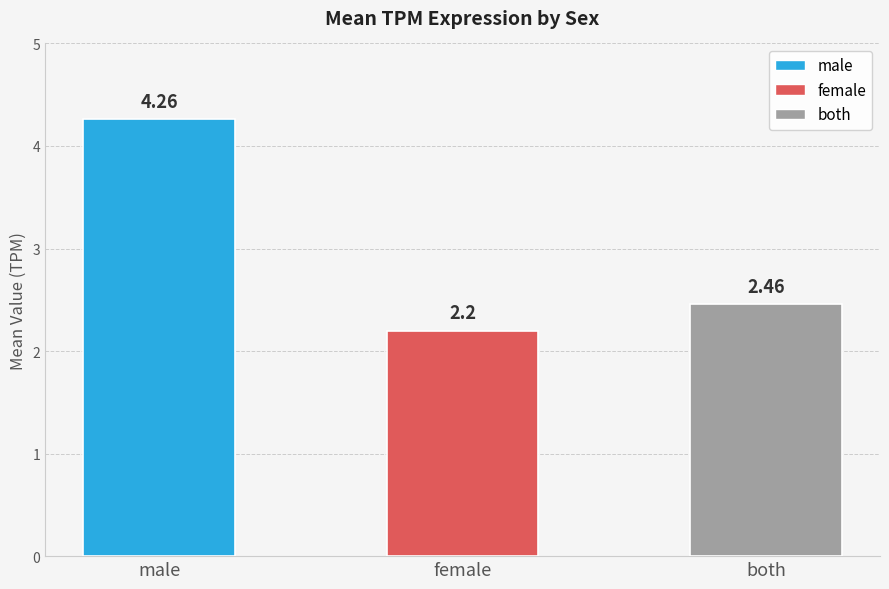

Approximately how many times larger is the value at male compared to female?

1.9